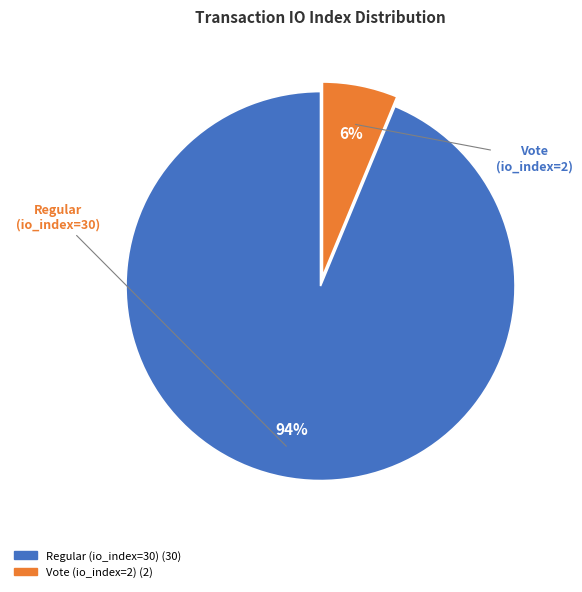

To the nearest percent, what percentage of the pie is Vote (io_index=2)?

6%